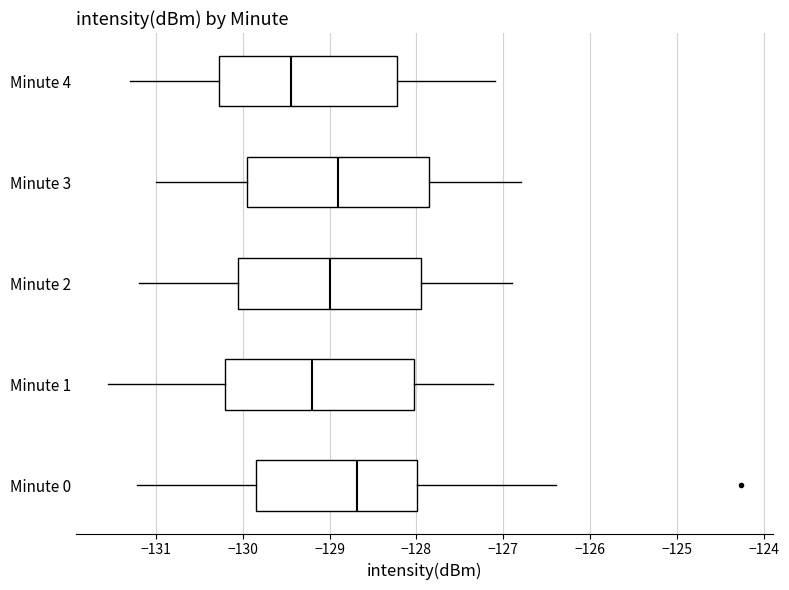

Reading bottom to top, transcribe this box plot: for each box, give where its median line is, the range the box spans, and where its two whiskers end, as read against the x-axis. The values are not printed on the chart, so give them approximately, as read against the axis.

Minute 0: median -128.7, box -129.8 to -128.0, whiskers -131.2 to -126.4
Minute 1: median -129.2, box -130.2 to -128.0, whiskers -131.6 to -127.1
Minute 2: median -129.0, box -130.0 to -127.9, whiskers -131.2 to -126.9
Minute 3: median -128.9, box -129.9 to -127.8, whiskers -131.0 to -126.8
Minute 4: median -129.4, box -130.3 to -128.2, whiskers -131.3 to -127.1